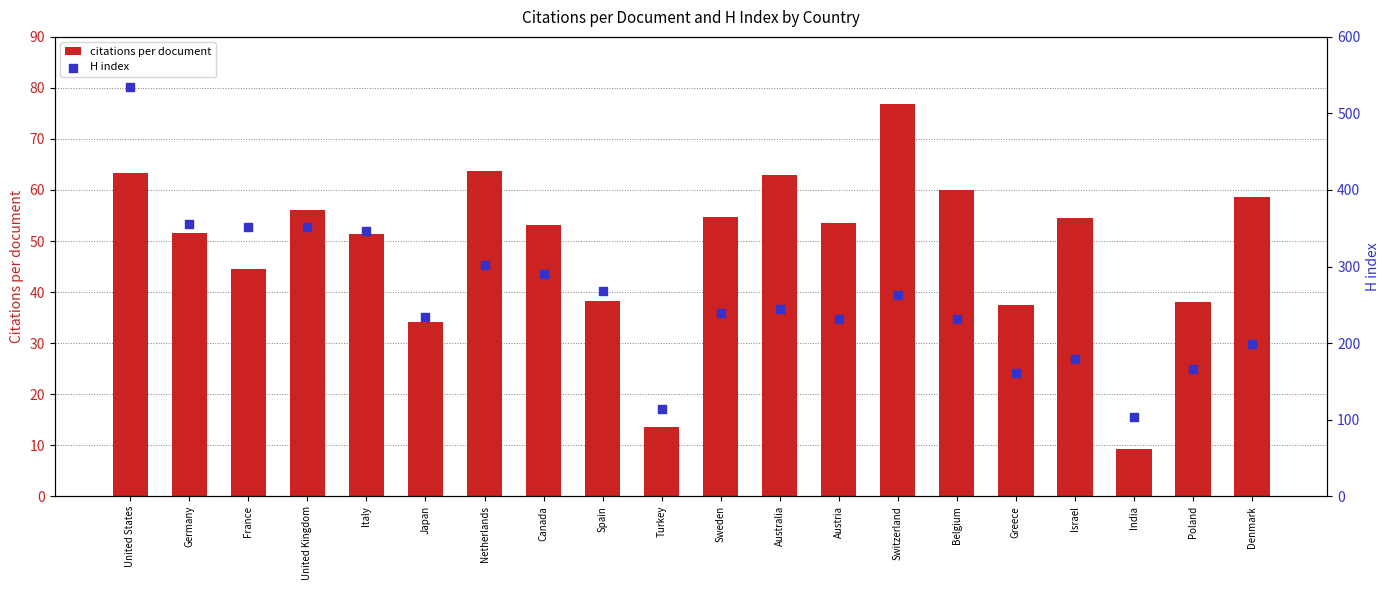

Which series reaches the maximum Y coordinate?

H index